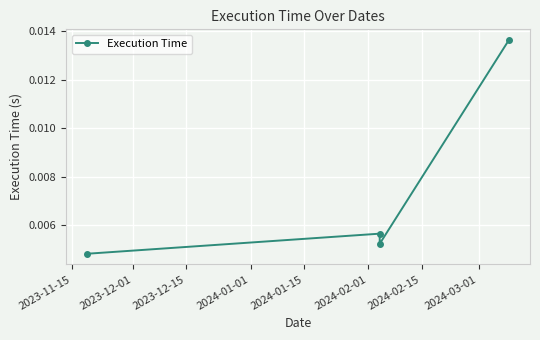

What position from the right is 2023-12-15?

2